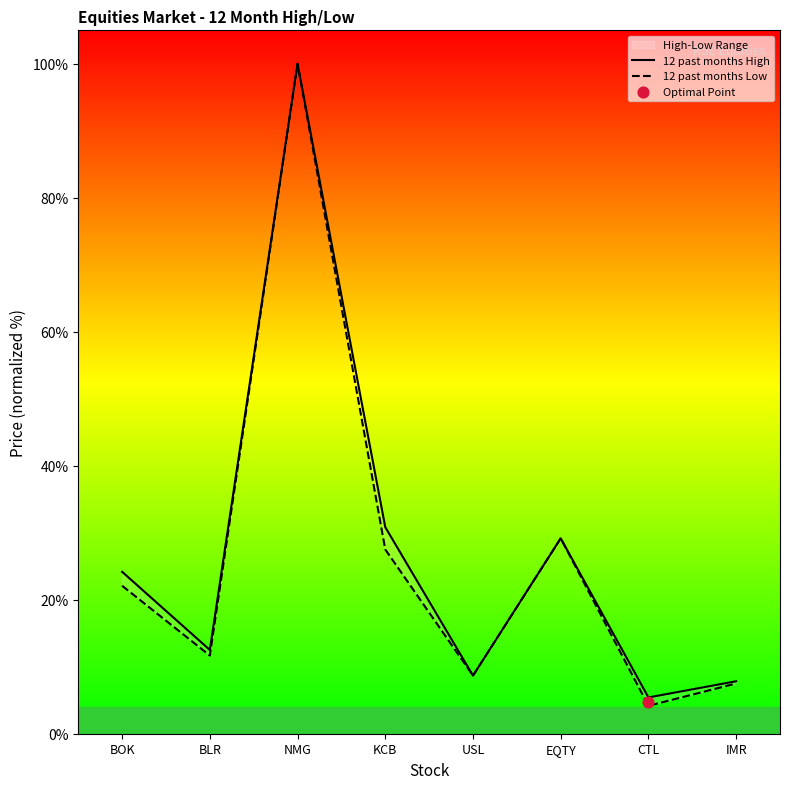

What are all the series names shown in the legend?

12 past months High, 12 past months Low